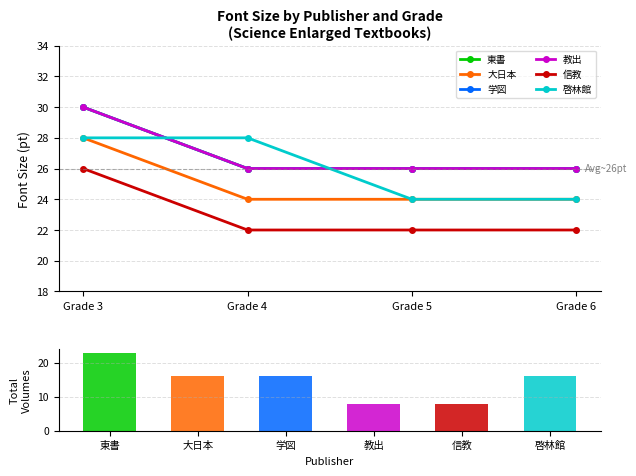

Which series has the widest spread of values?

東書